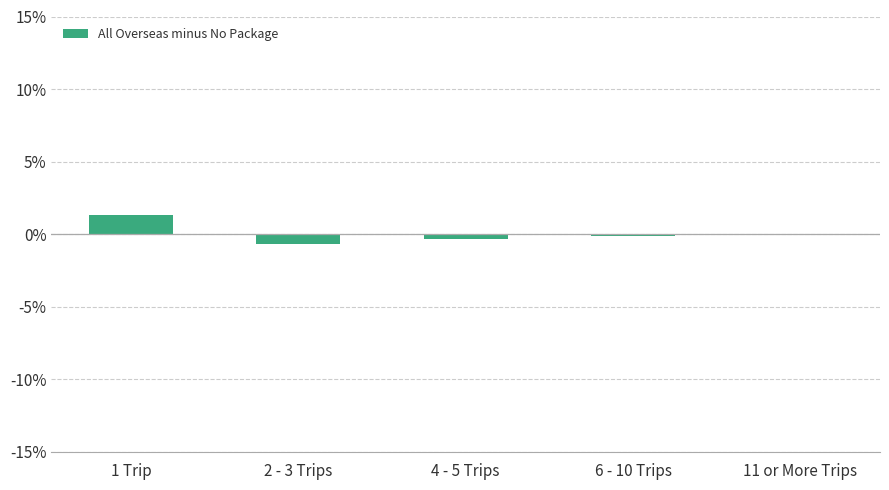

Which label corresponds to the smallest value in the chart?

2 - 3 Trips